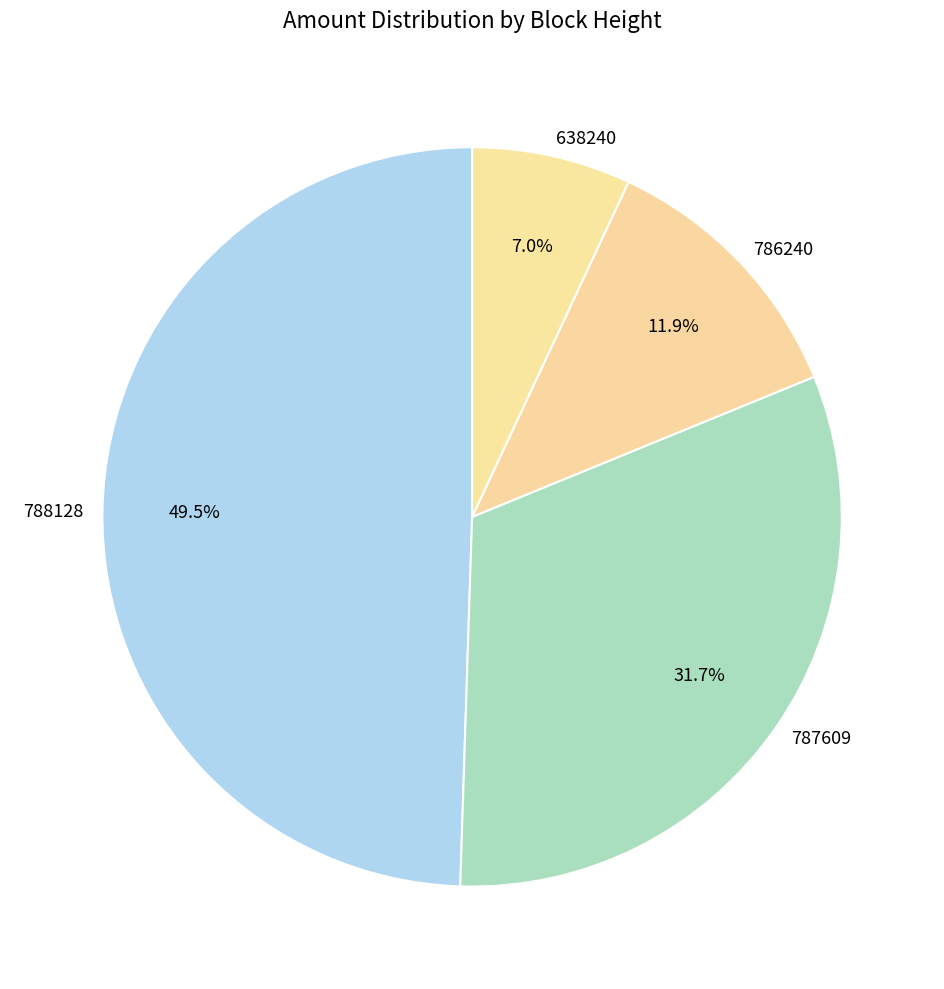

Between 788128 and 786240, which is larger?

788128